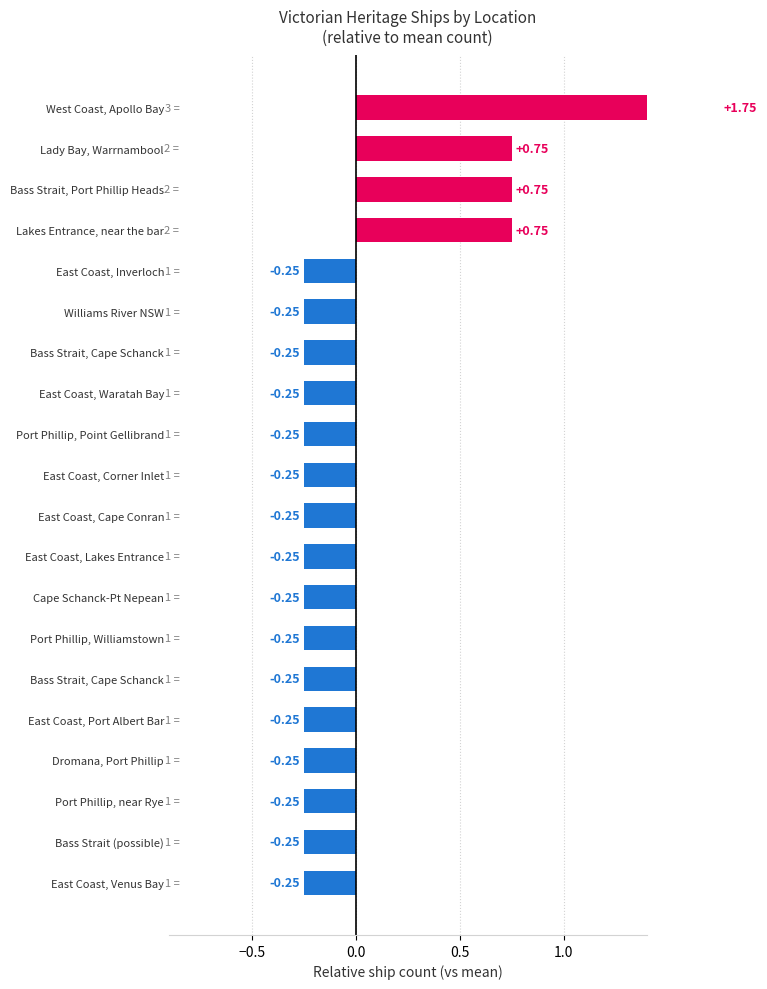

The value at 13 is 0. True or false?

False